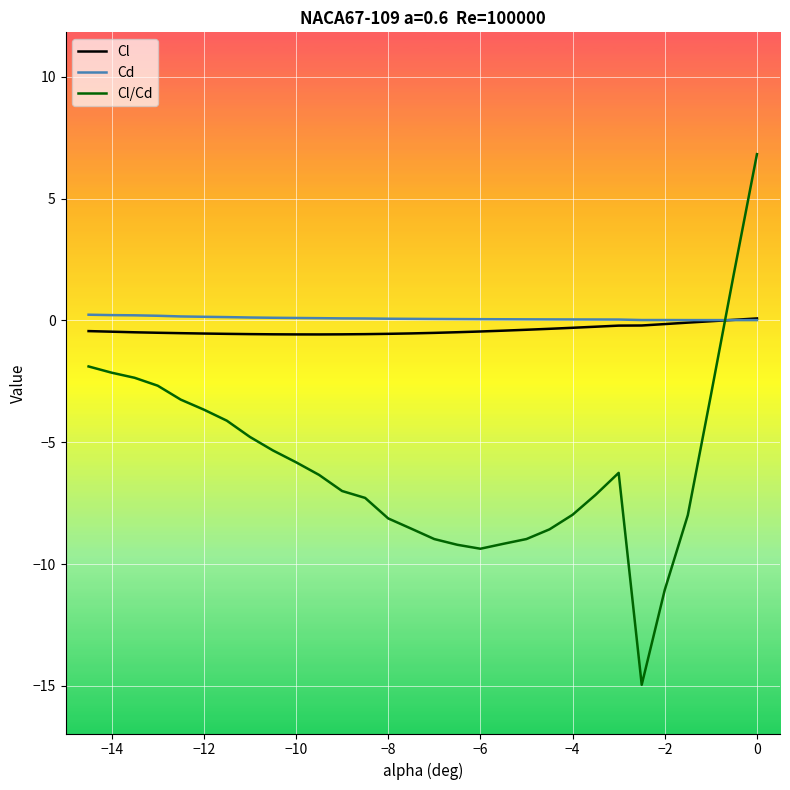

True or false: Cl and Cl/Cd cross at least once.

True